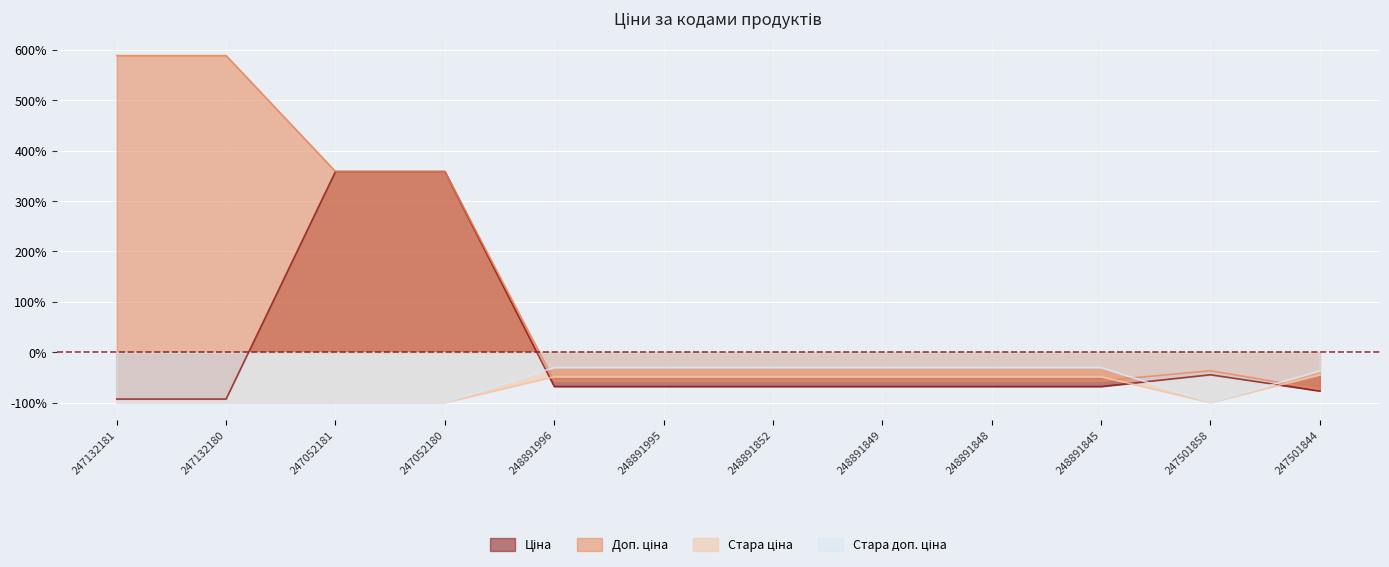

True or false: Стара ціна and Стара доп. ціна cross at least once.

False